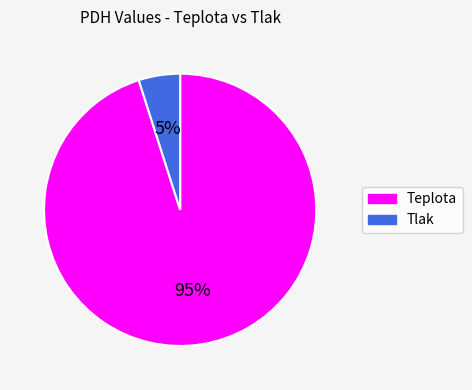

Rank the categories by value from lowest to highest.

Tlak, Teplota